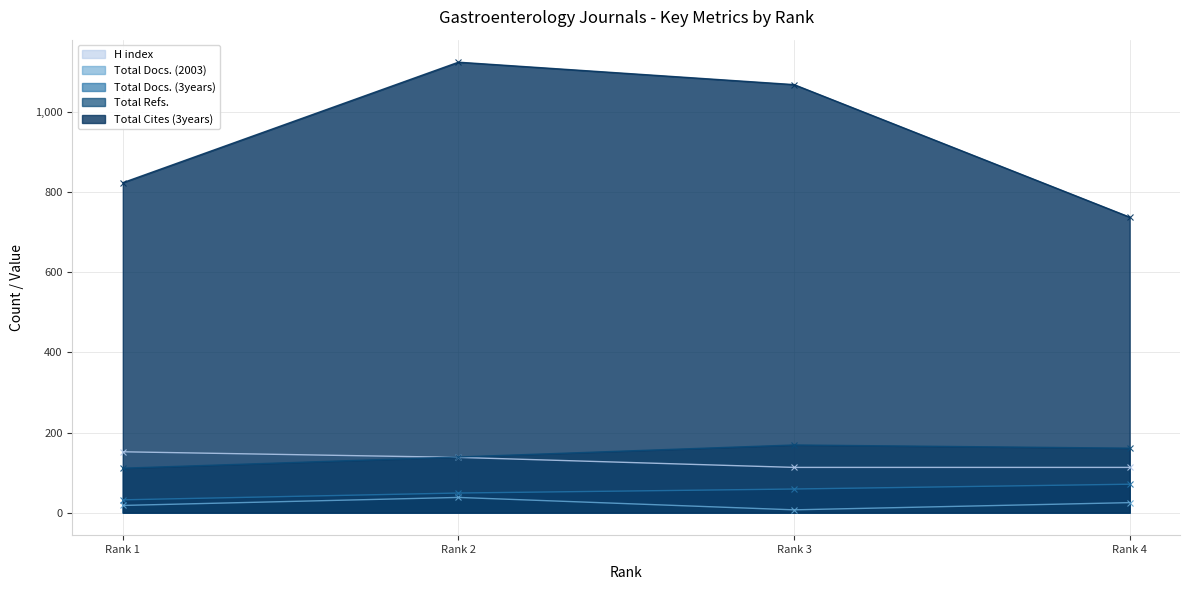

What is the total value across all series at Rank 3?

1417